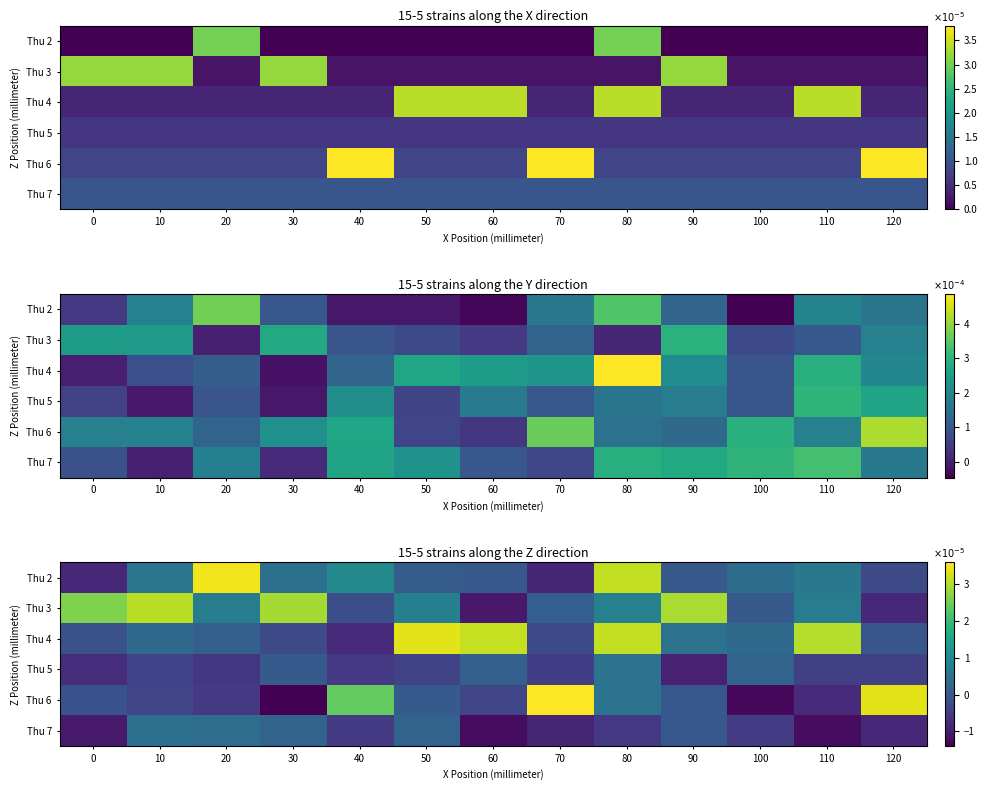

The value of Thu 3 at 30 is 4.1. True or false?

False